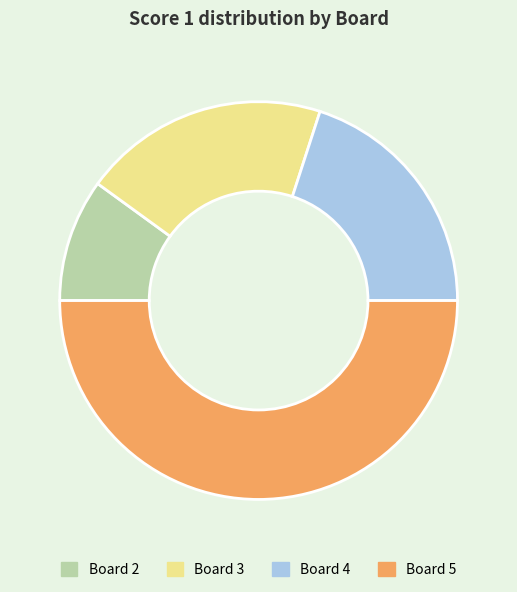

Combined, do Board 3 and Board 2 account for over 50%?

No